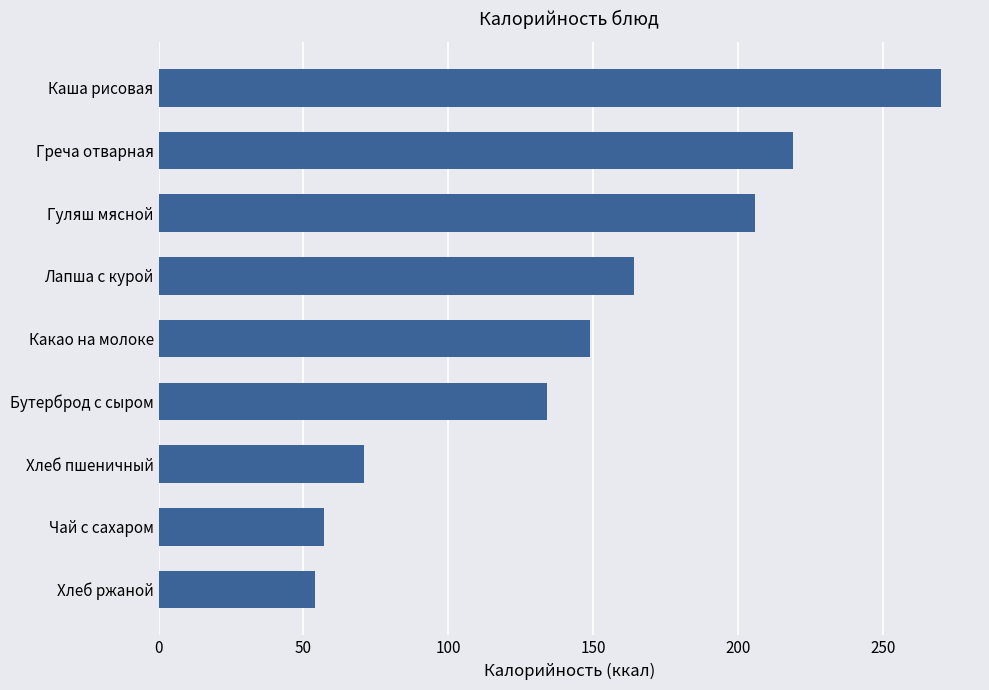

What is the difference between the maximum and minimum values?

216